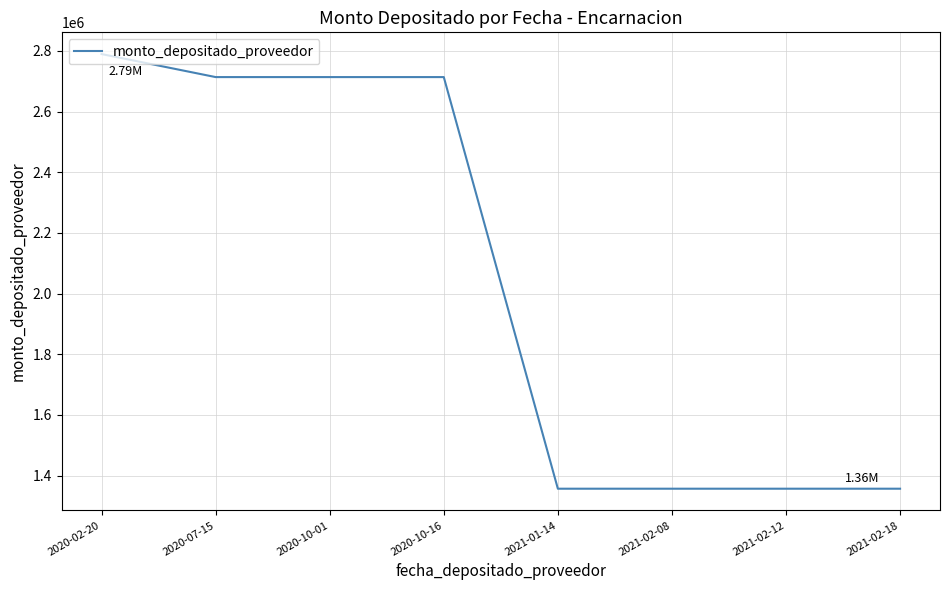

What is the difference between the maximum and minimum values?

1432607